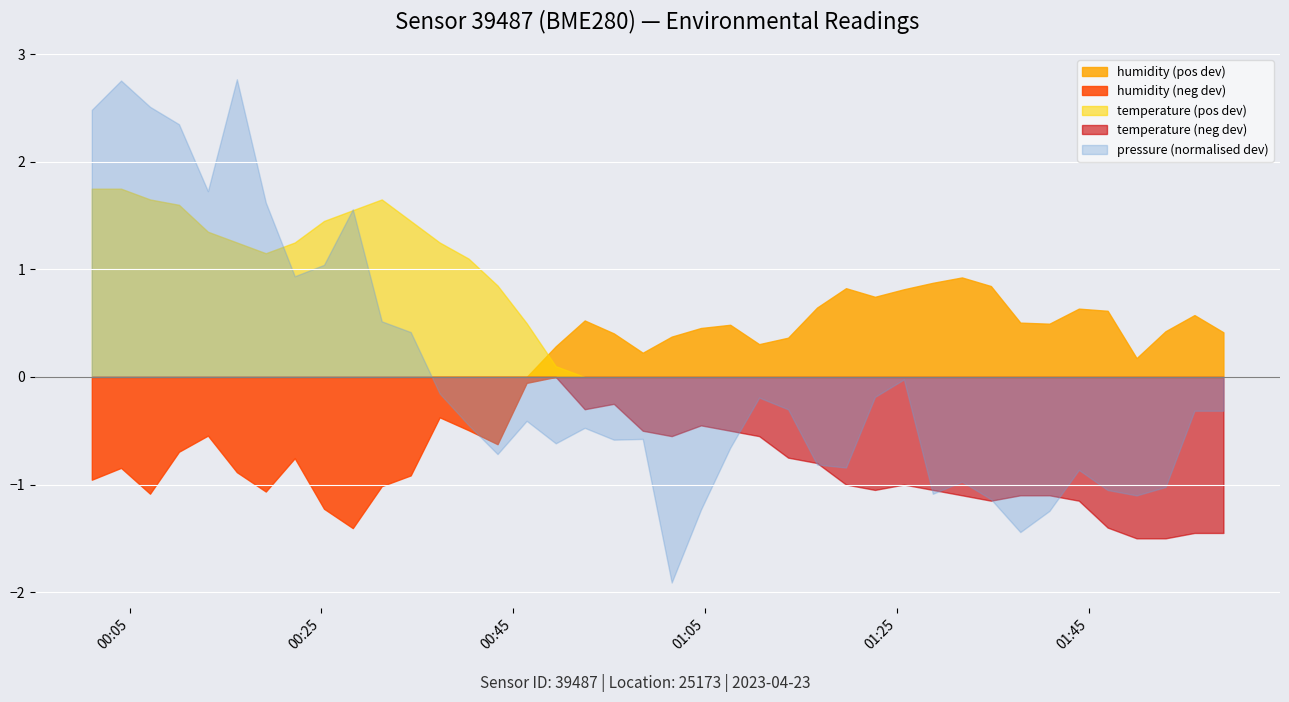

List the series in order of their overall mean, lowest first.

temperature (neg dev), humidity (neg dev), pressure (normalised dev), humidity (pos dev), temperature (pos dev)